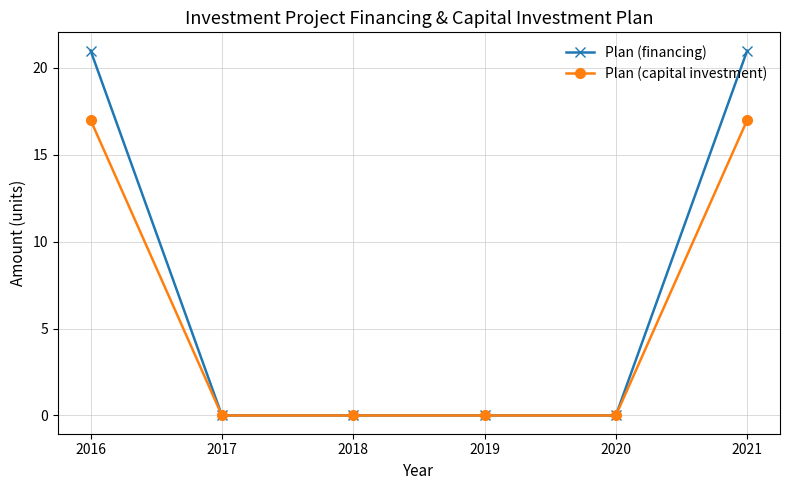

What is the greatest value displayed?

21